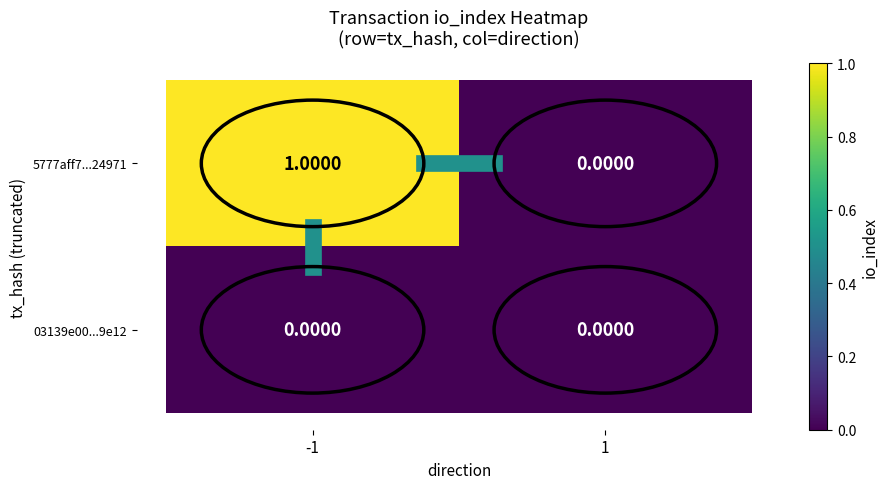

Which series changed the most between -1 and 1?

5777aff7...24971